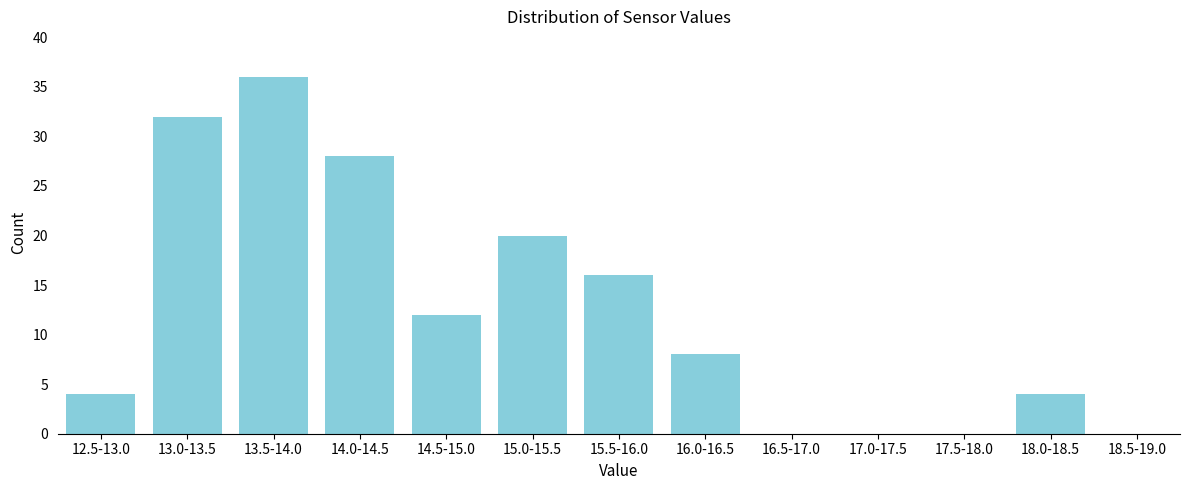

Reading right to left, transcribe all the data shown in this chart.

18.5-19.0=0	18.0-18.5=4	17.5-18.0=0	17.0-17.5=0	16.5-17.0=0	16.0-16.5=8	15.5-16.0=16	15.0-15.5=20	14.5-15.0=12	14.0-14.5=28	13.5-14.0=36	13.0-13.5=32	12.5-13.0=4